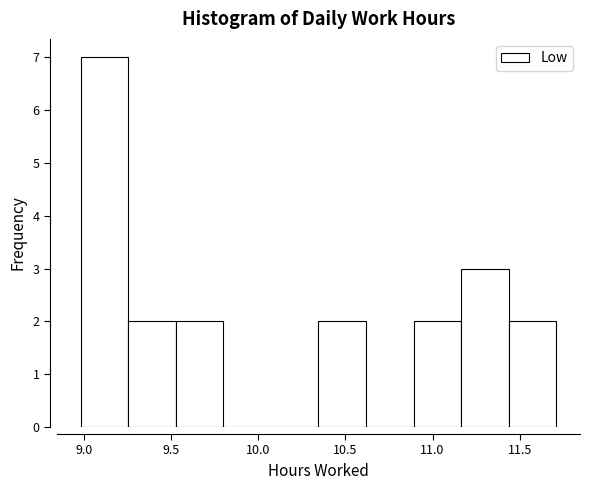

What is the height of the bar covering 11.15 to 11.45 on the x-axis? Neither the bar edges nor the heights are printed on the chart, so give them approximately, as read against the axes.

3